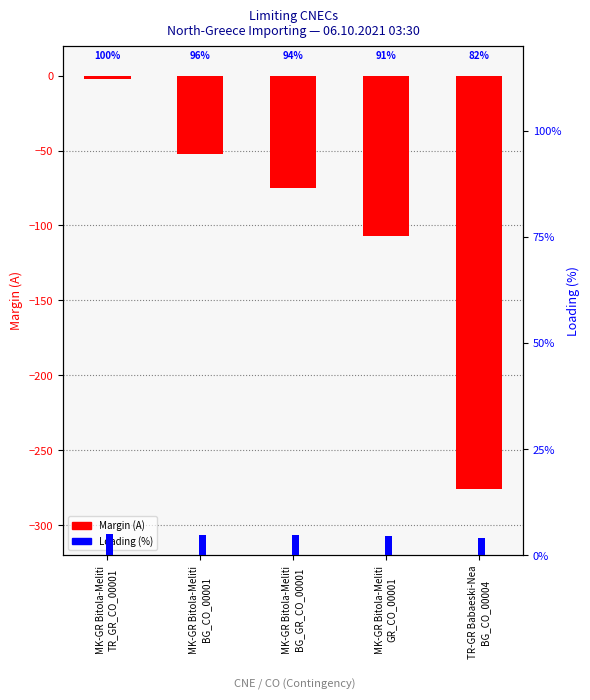

Reading left to right, extract all data points from this chart.

Margin (A): MK-GR Bitola-Meliti
TR_GR_CO_00001=-2.0	MK-GR Bitola-Meliti
BG_CO_00001=-52.0	MK-GR Bitola-Meliti
BG_GR_CO_00001=-75.0	MK-GR Bitola-Meliti
GR_CO_00001=-107.0	TR-GR Babaeski-Nea
BG_CO_00004=-276.0
Loading (%): MK-GR Bitola-Meliti
TR_GR_CO_00001=5.0	MK-GR Bitola-Meliti
BG_CO_00001=4.8	MK-GR Bitola-Meliti
BG_GR_CO_00001=4.7	MK-GR Bitola-Meliti
GR_CO_00001=4.5	TR-GR Babaeski-Nea
BG_CO_00004=4.1